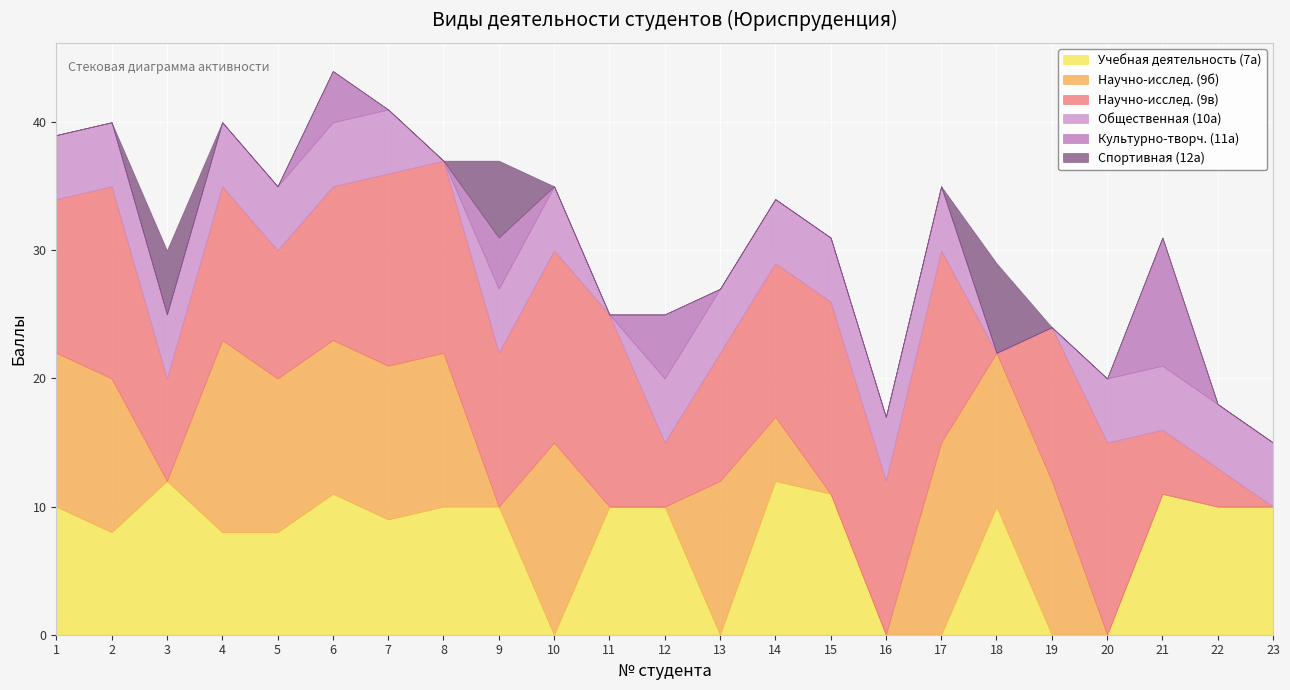

What is the average value of the Спортивная (12а) series?

1